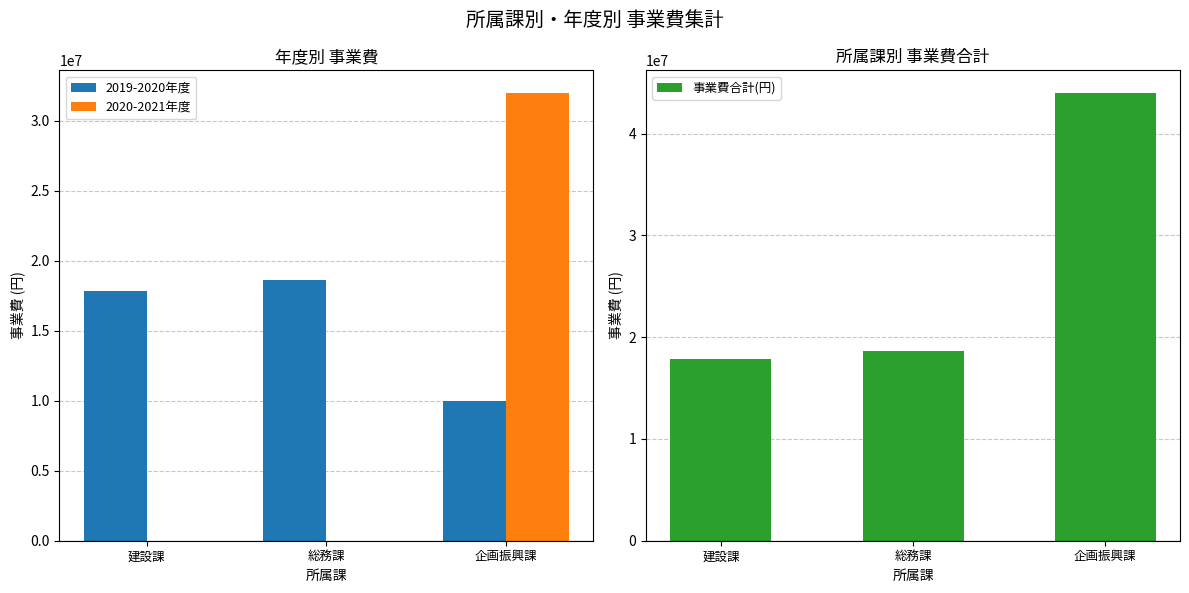

True or false: 2019-2020年度 has a value of 18632800 at 総務課.

True